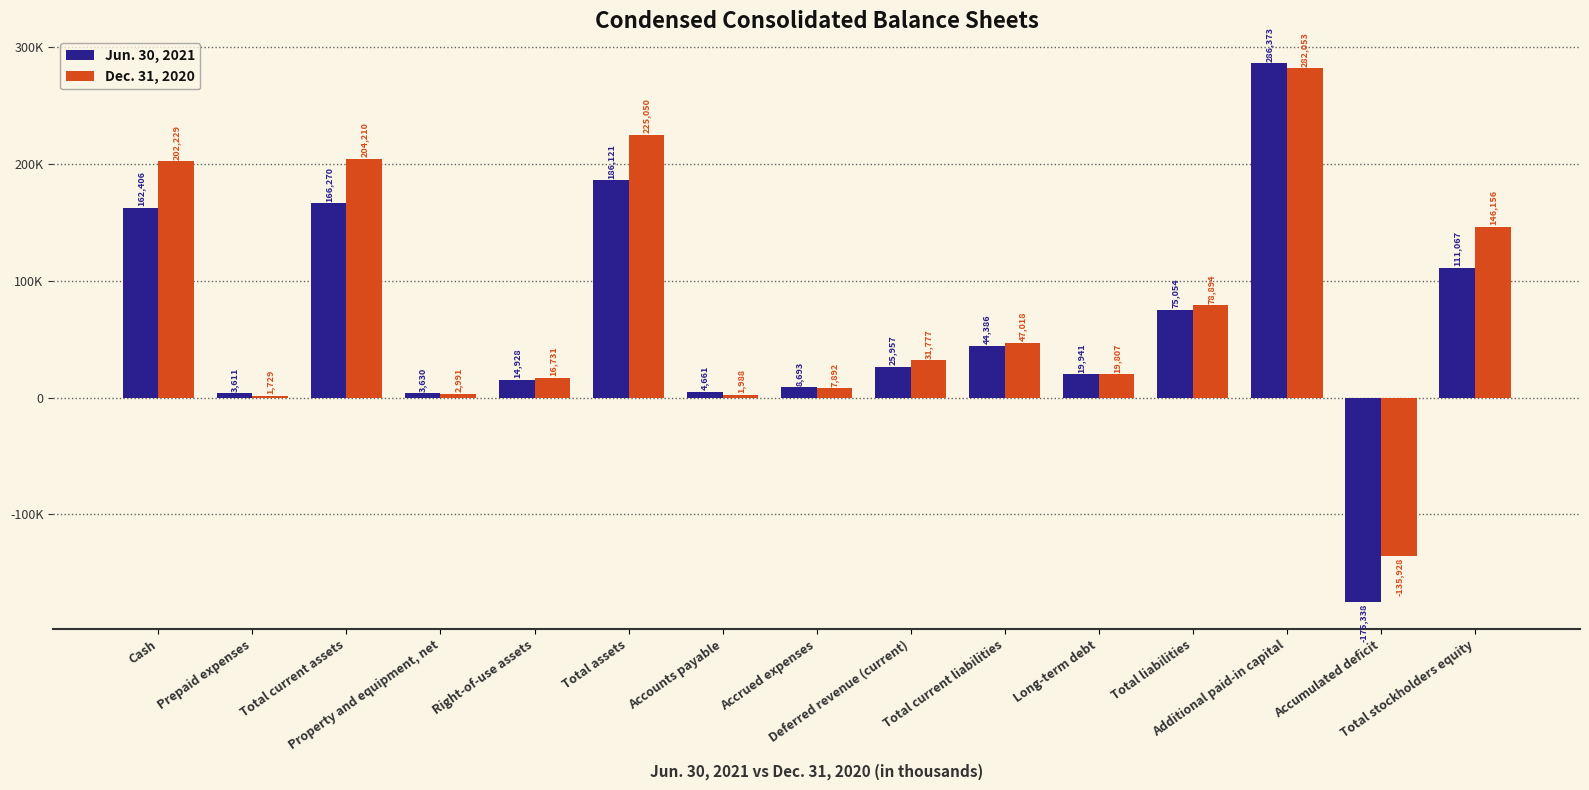

Does the chart contain any negative values?

Yes